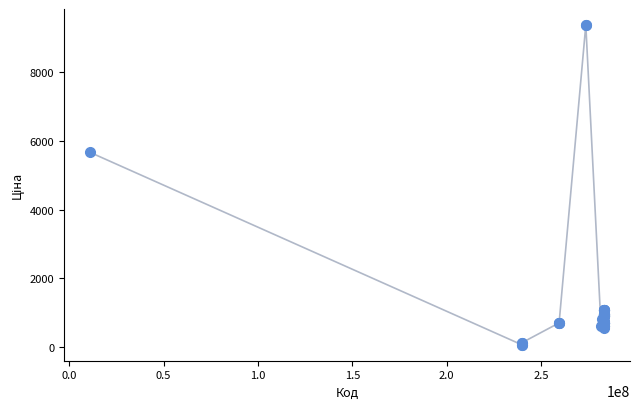

What Y value in the scatter plot is closest to 4720?

5673.8